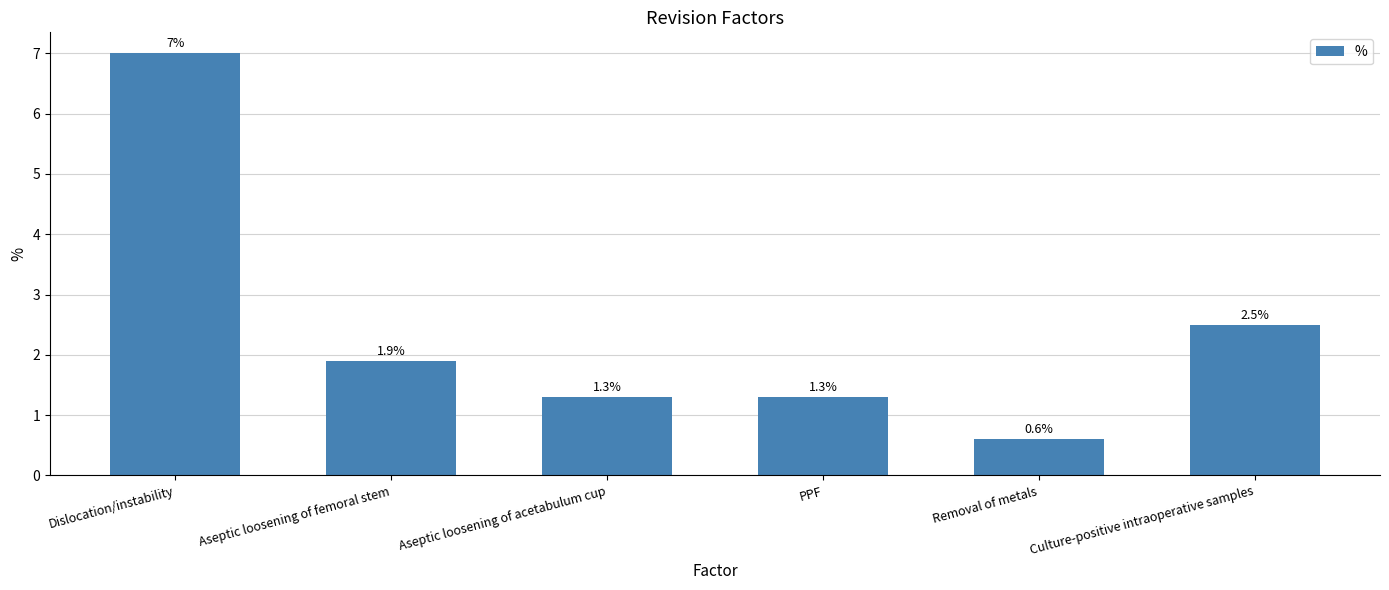

What is the average value?

2.4